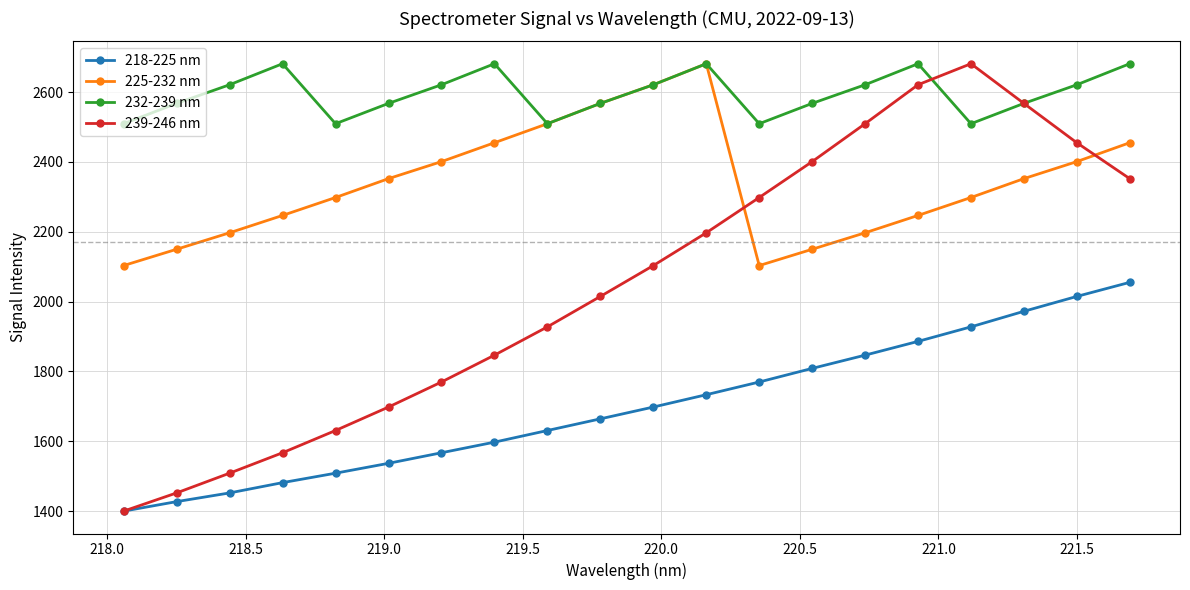

What is the value of the 232-239 nm point at the 14th from the left?

2567.6